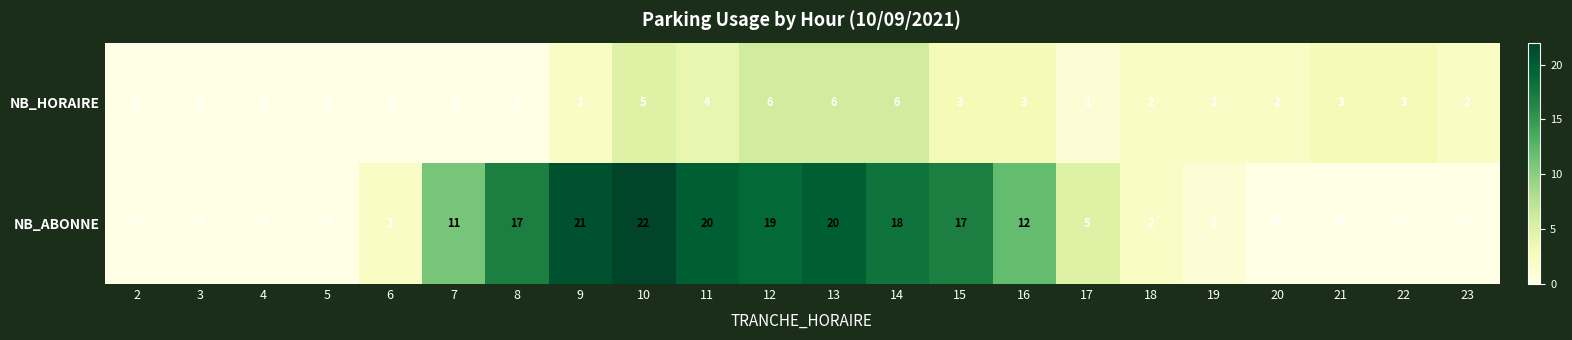

What is the sum of the NB_HORAIRE values at 7 and 10?

5